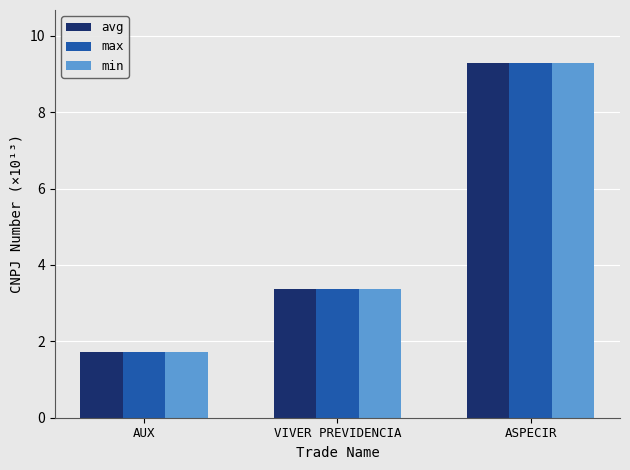

What is the sum of all max values?

14.4